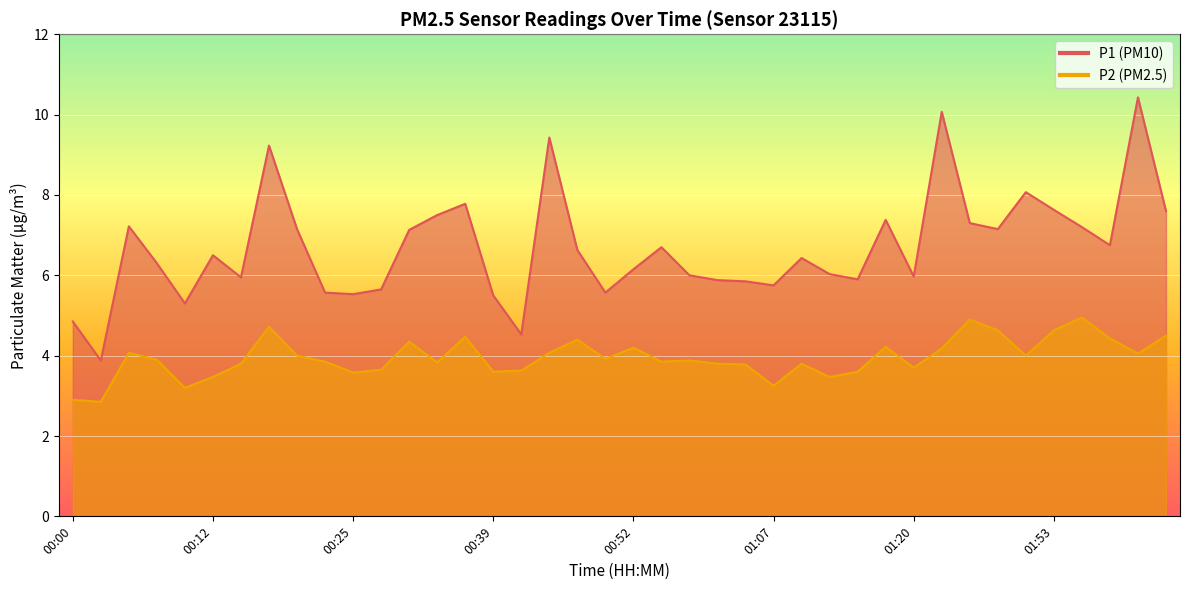

How many lines are shown in the chart?

2